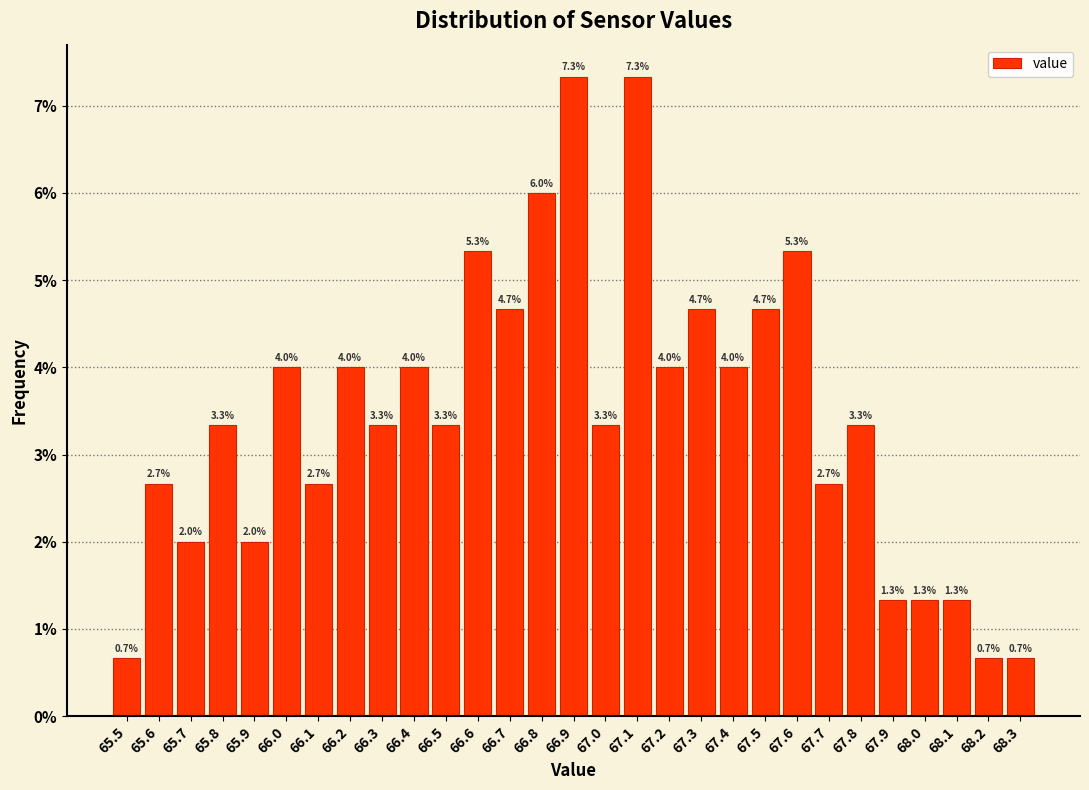

Reading right to left, list all the values displayed in this chart.

0.7	0.7	1.3	1.3	1.3	3.3	2.7	5.3	4.7	4.0	4.7	4.0	7.3	3.3	7.3	6.0	4.7	5.3	3.3	4.0	3.3	4.0	2.7	4.0	2.0	3.3	2.0	2.7	0.7